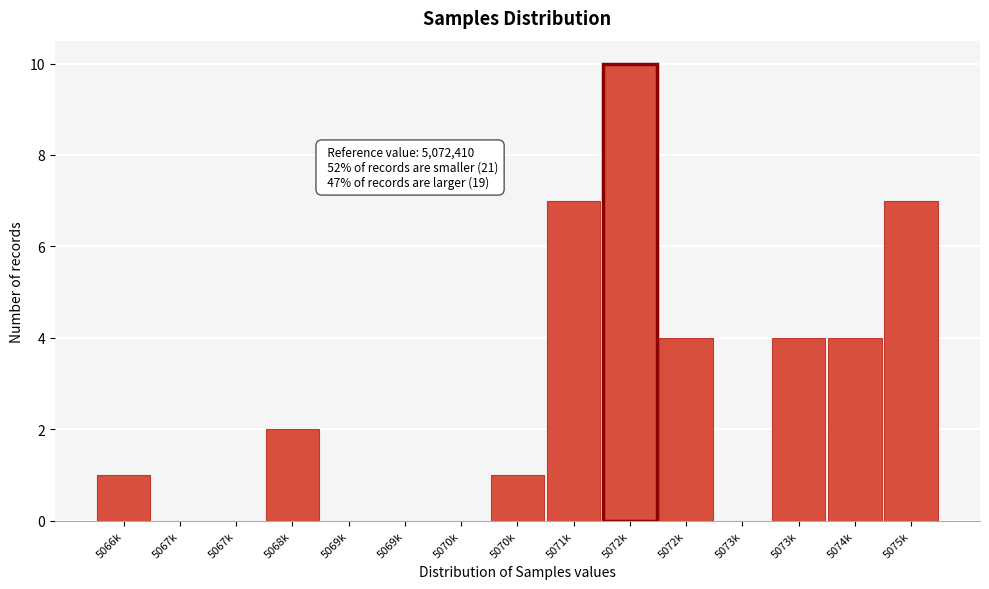

Are the bars horizontal?

No